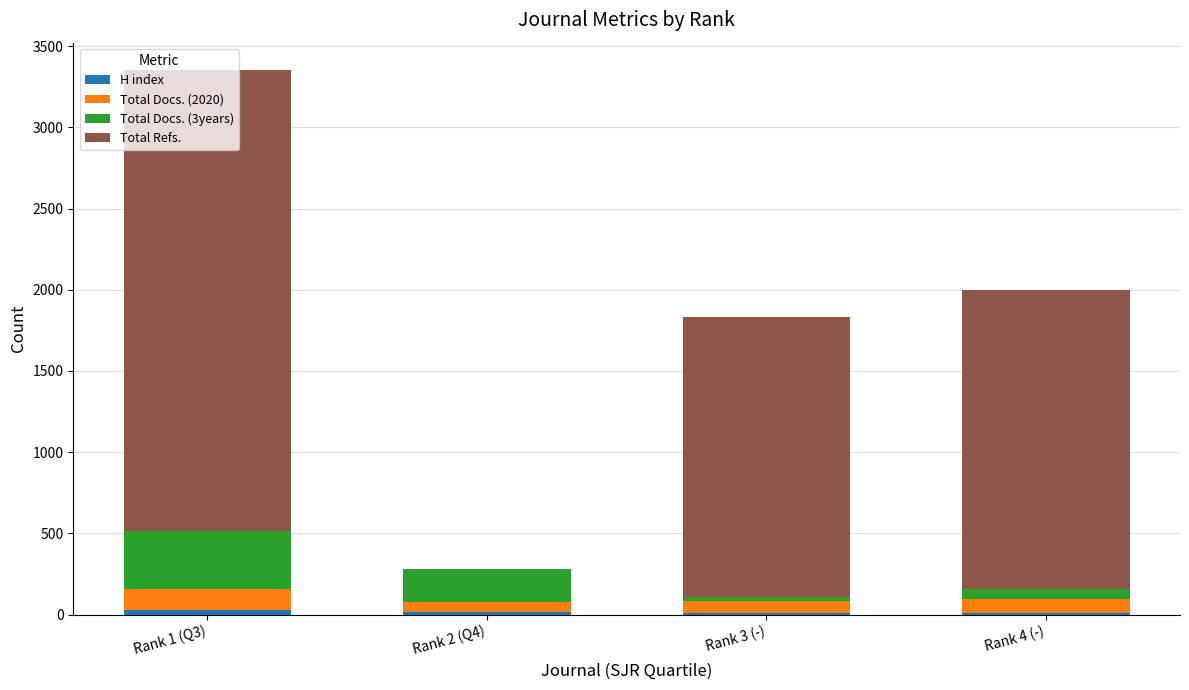

At which category is the sum across all series the highest?

Rank 1 (Q3)